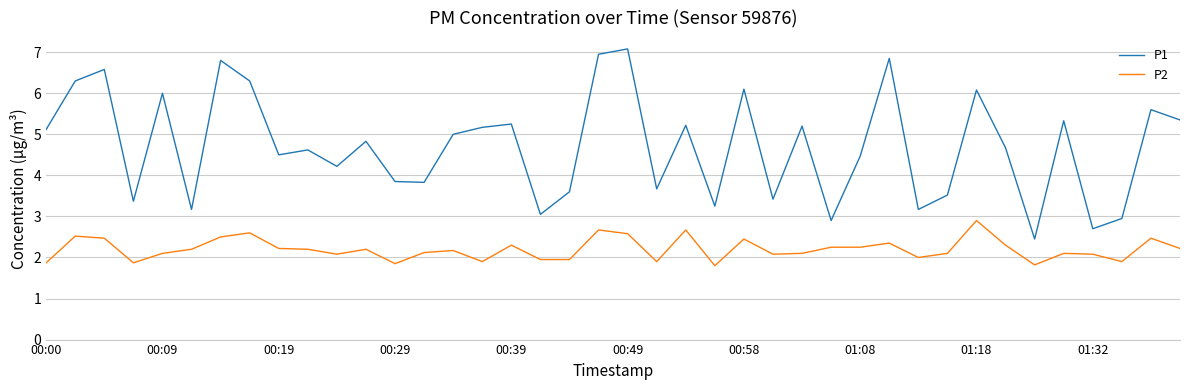

Rank the series by their average value, from lowest to highest.

P2, P1